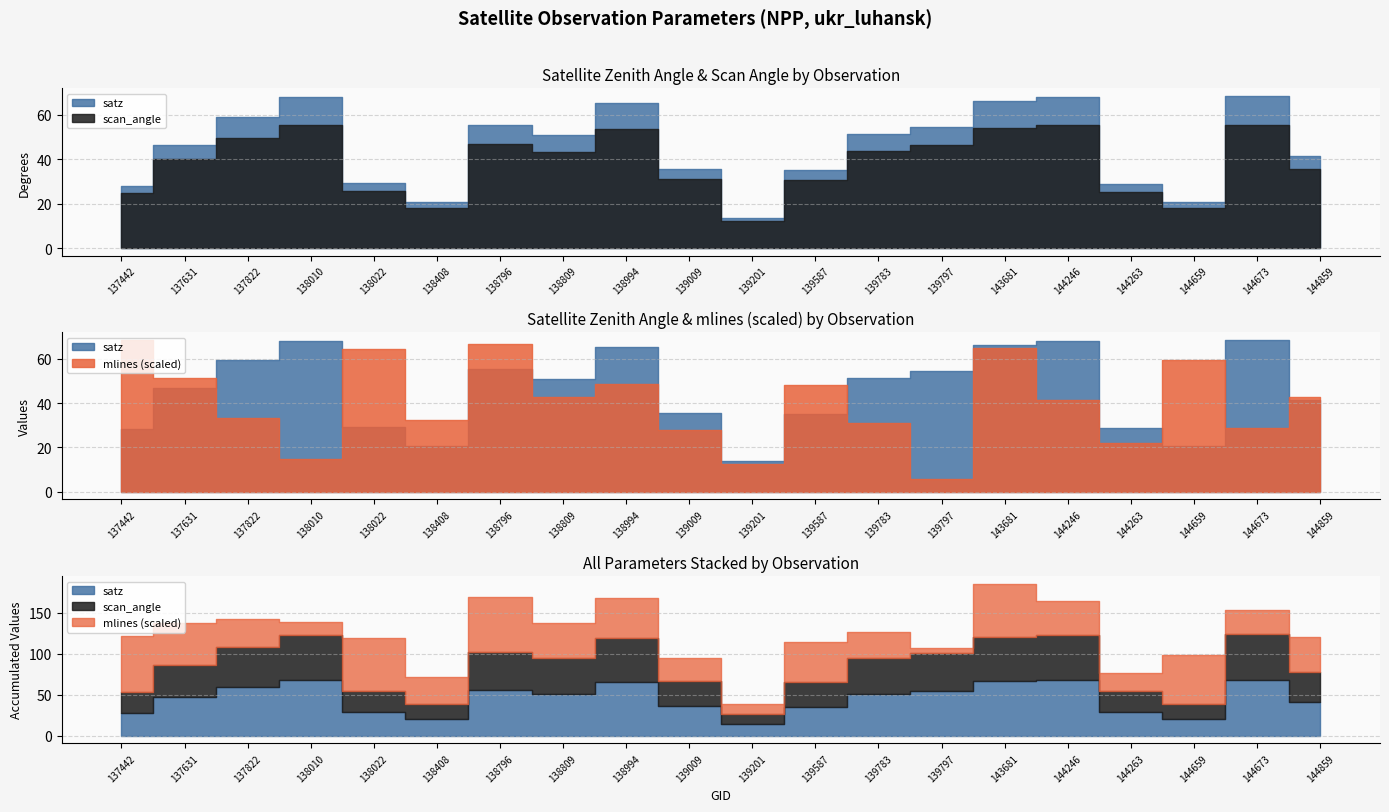

True or false: mlines and scan_angle intersect in this chart.

False